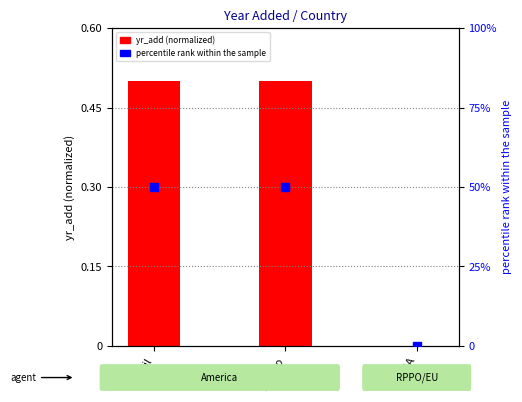

Which series contains the highest Y value?

percentile rank within the sample